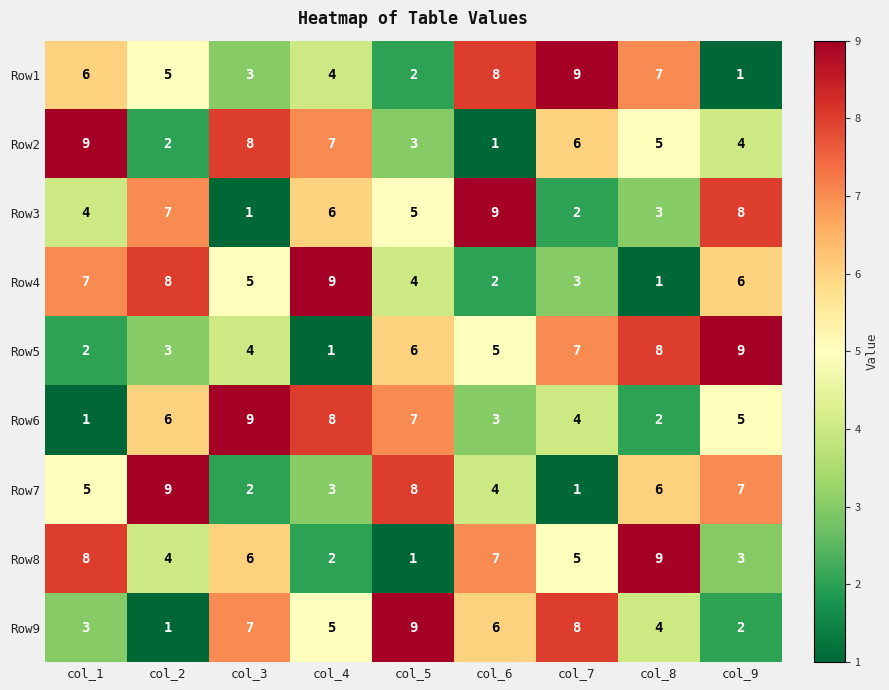

What is the sum of all Row3 values?

45